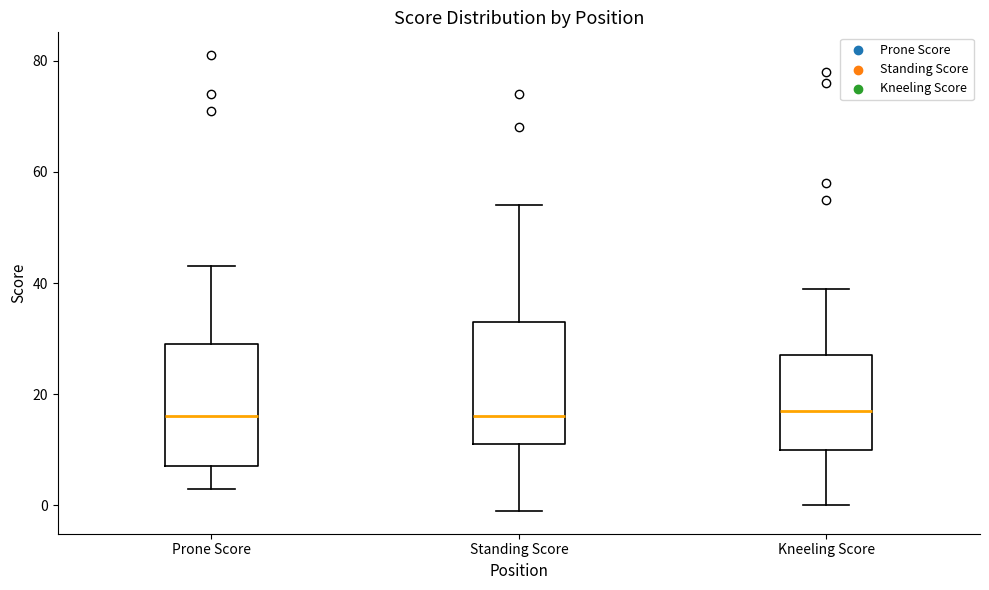

Where does the upper whisker of the box for Kneeling Score end on the y-axis? The values are not printed on the chart, so give them approximately, as read against the axis.

40